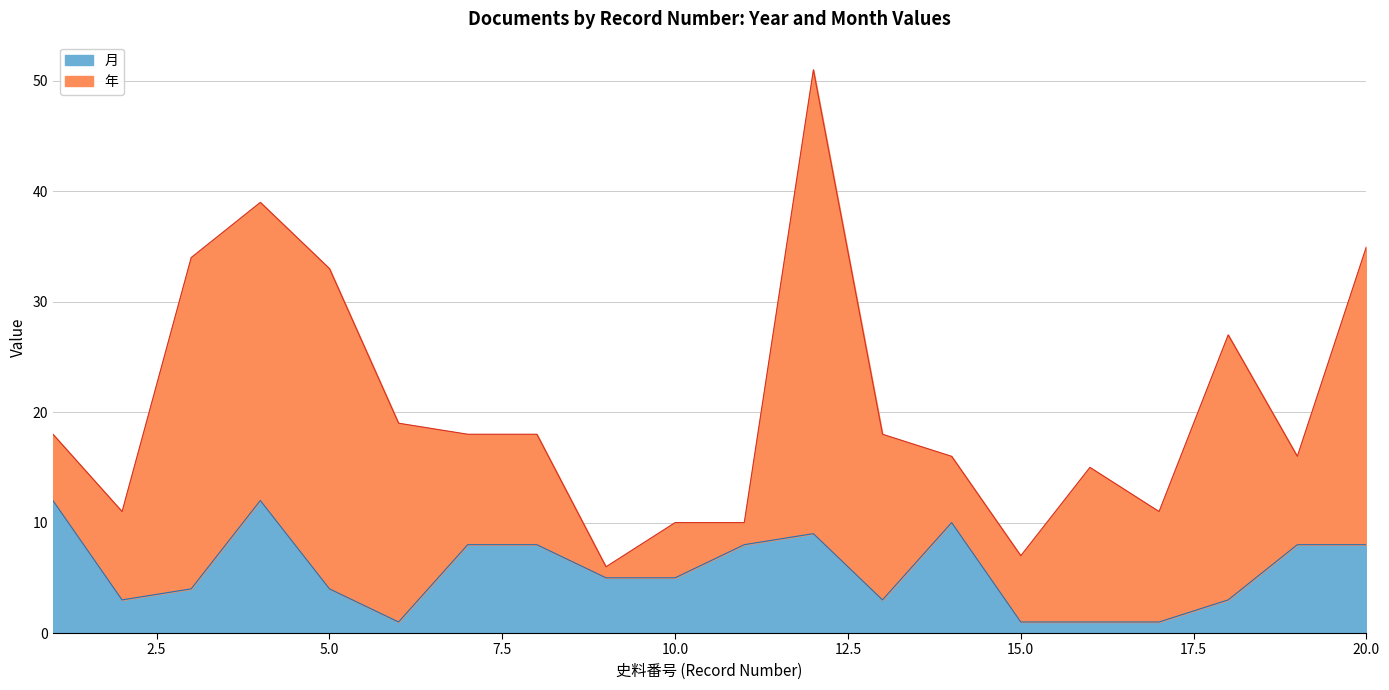

The value of 月 at 5.0 is 4. True or false?

True